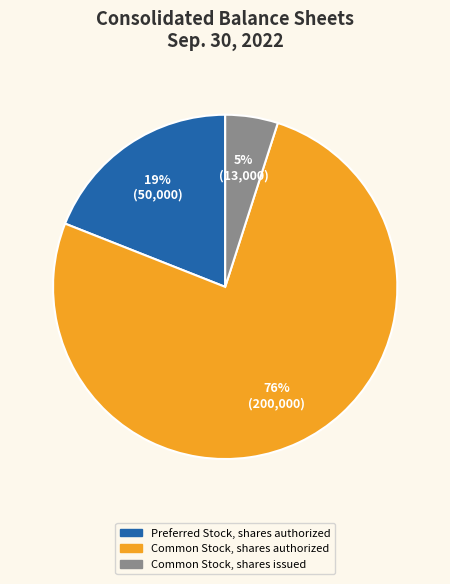

Is there a majority slice in this chart?

Yes